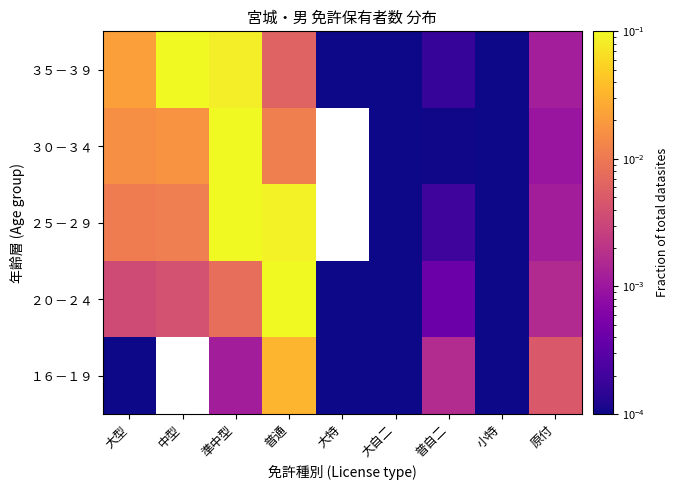

At how many categories does at least one series exceed 0?

9